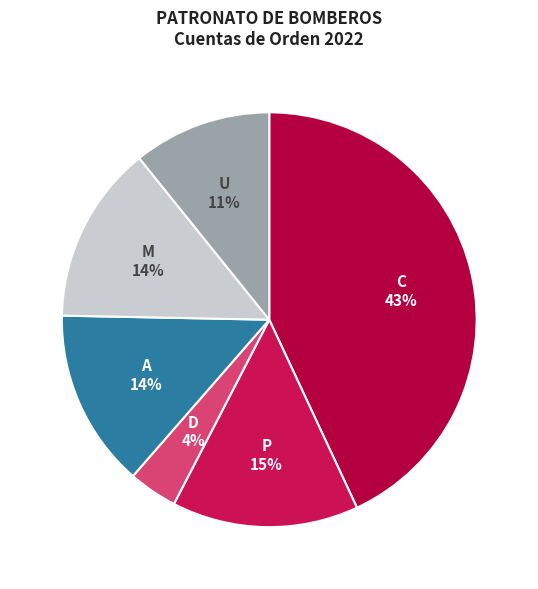

Count the number of slices in the pie.

6